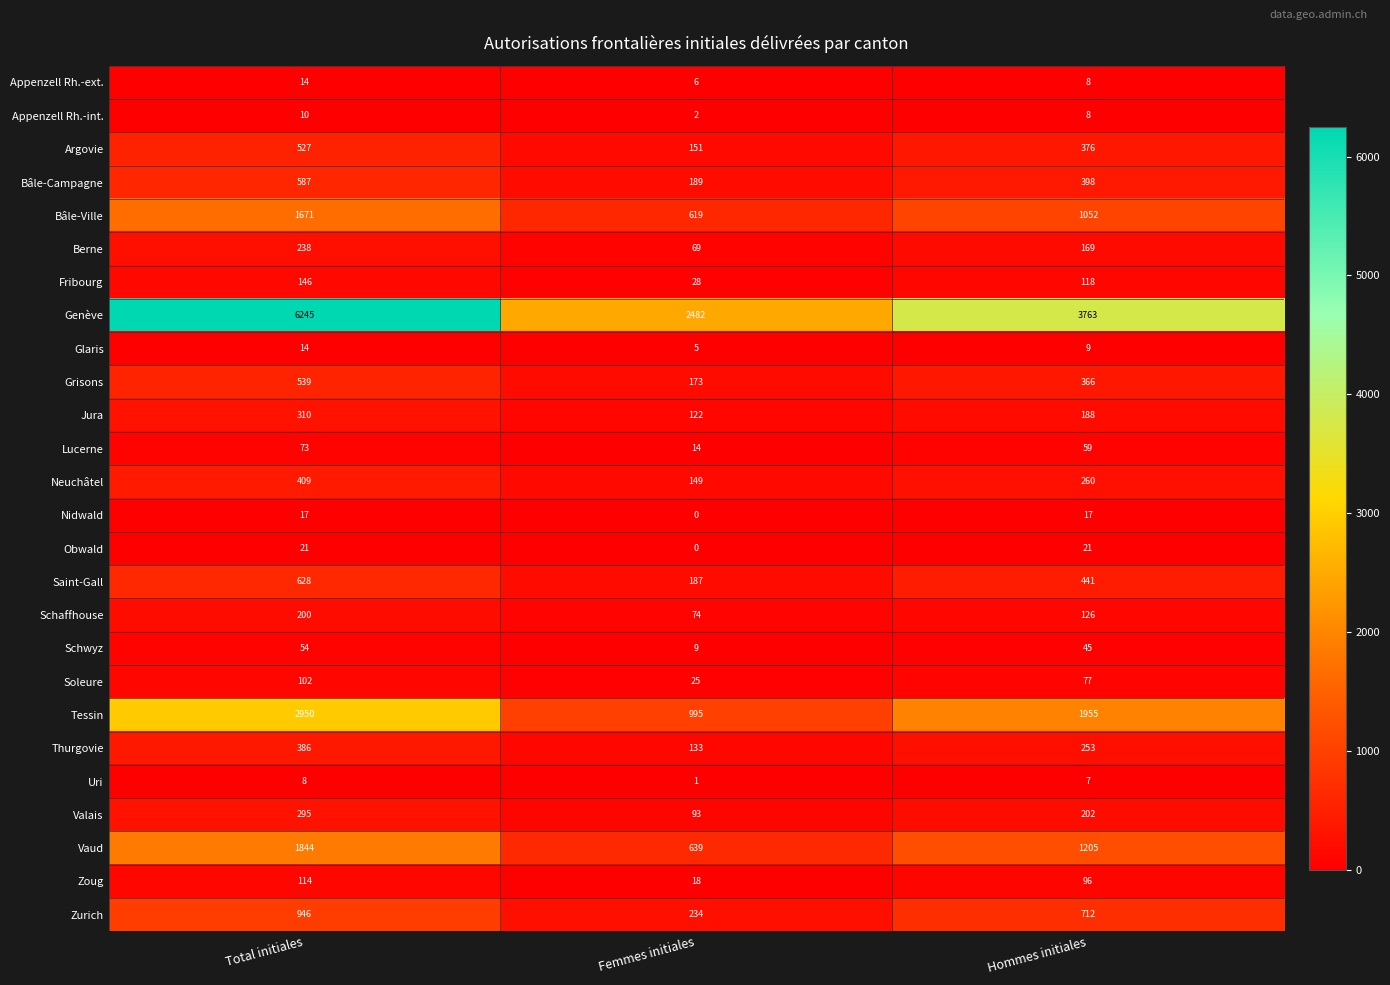

What is the difference between the maximum and minimum values in the Genève series?

3763